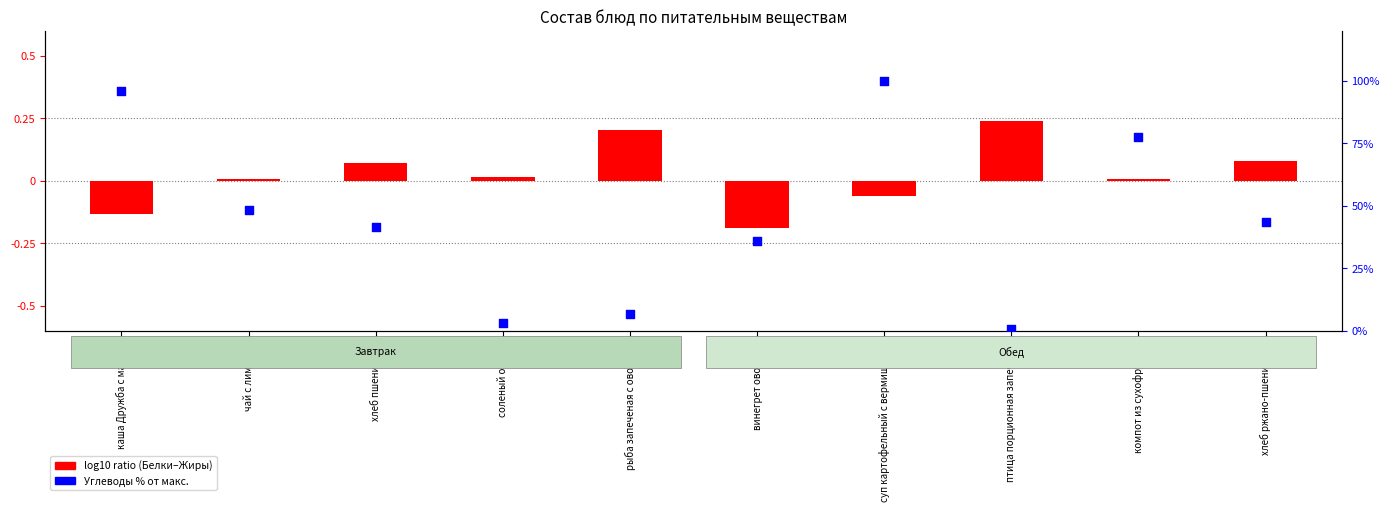

What is the total value across all series at чай с лимоном?

48.3